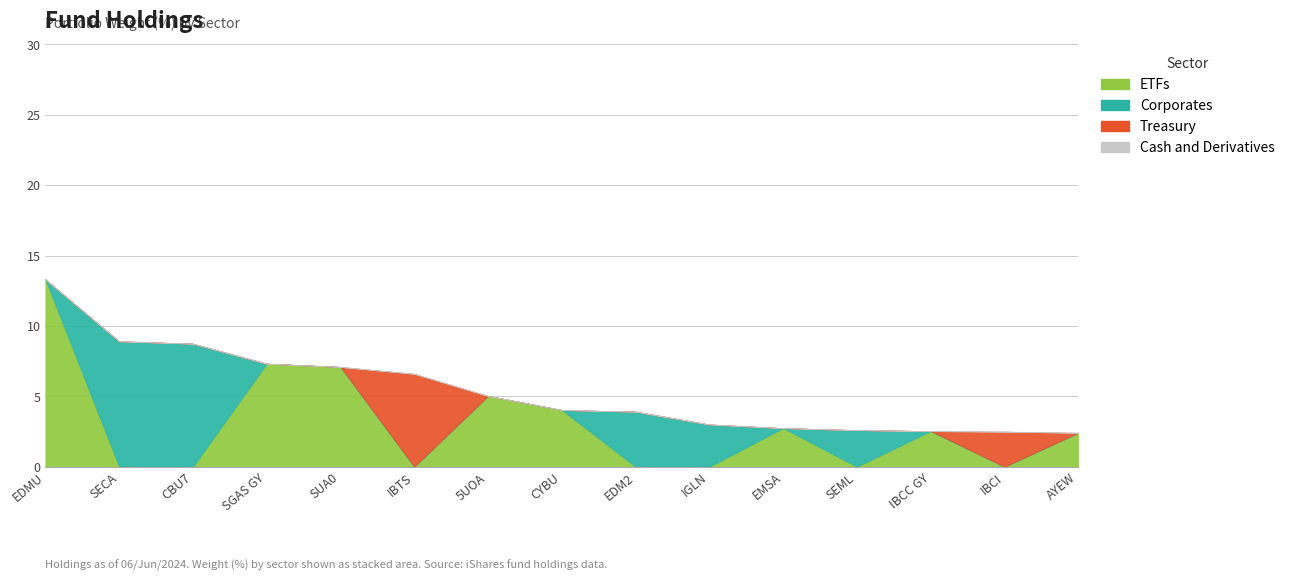

Rank the categories by Cash and Derivatives value from highest to lowest.

EDMU, SECA, CBU7, SGAS GY, SUA0, IBTS, 5UOA, CYBU, EDM2, IGLN, EMSA, SEML, IBCC GY, IBCI, AYEW